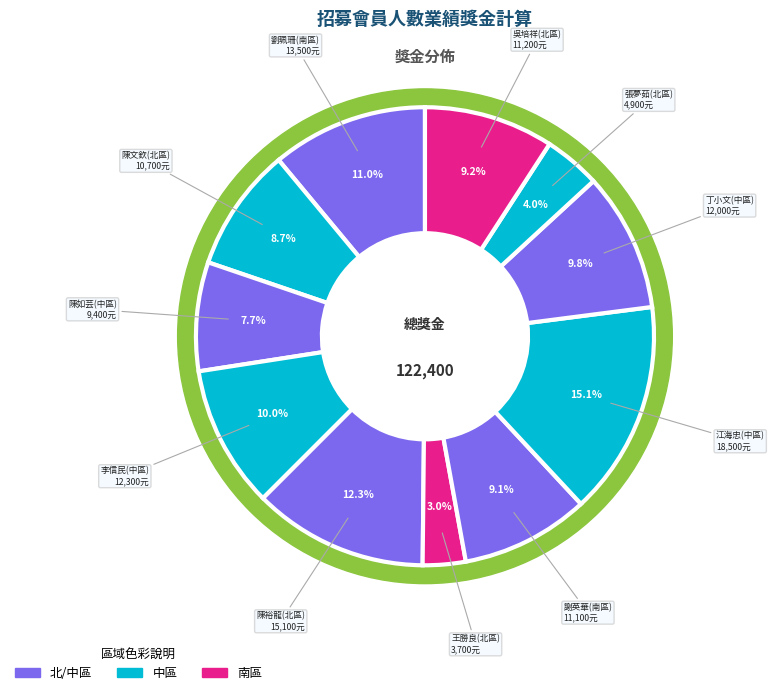

To the nearest percent, what percentage of the pie is 江海忠(中區)?

15%